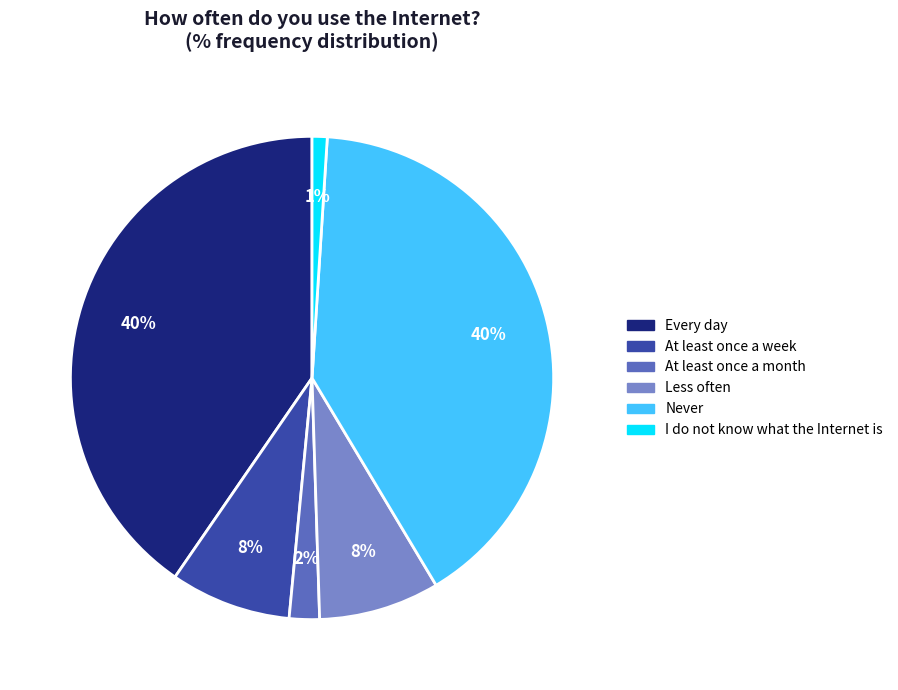

Does any single category account for the majority?

No